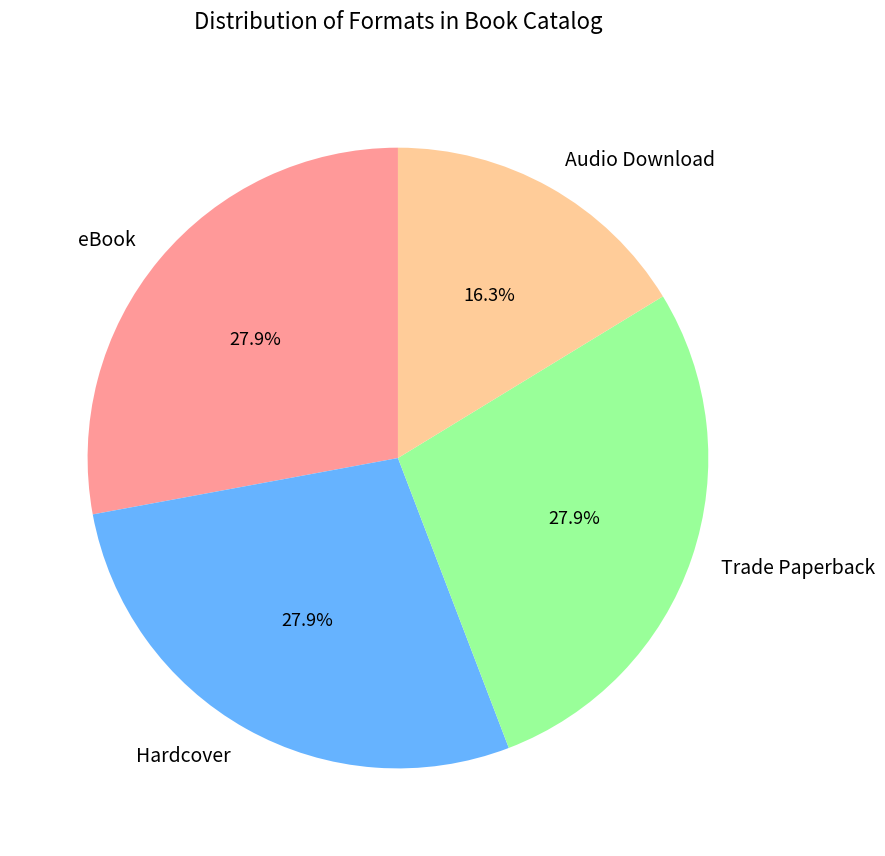

Count the number of slices in the pie.

4